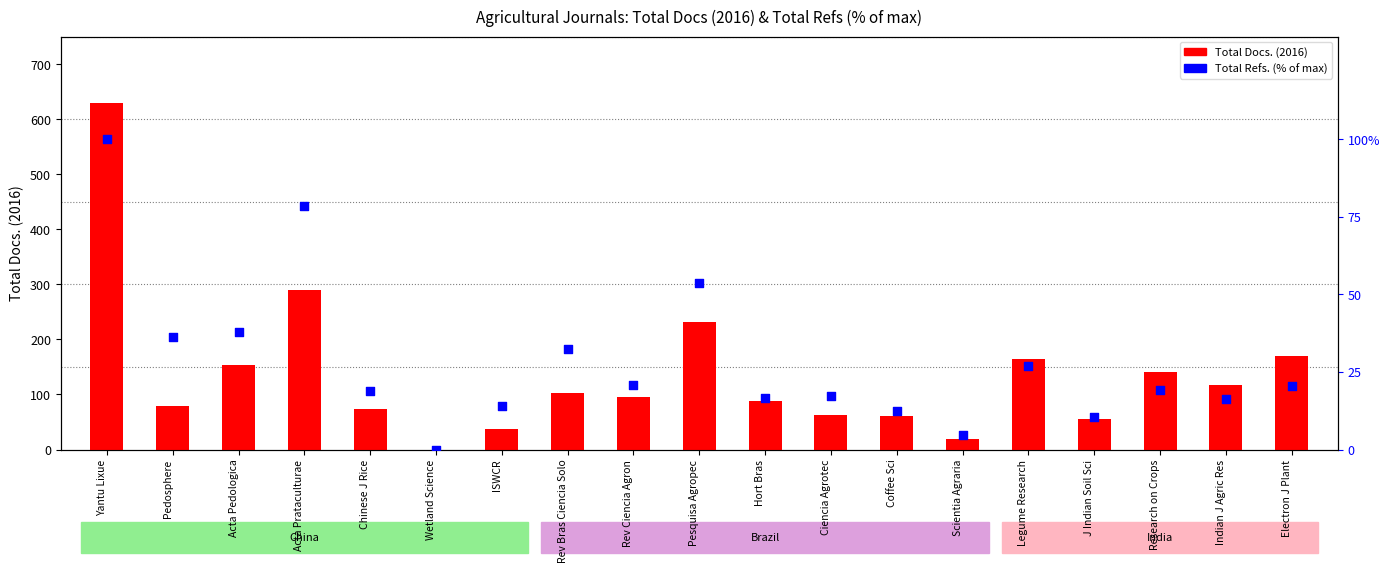

Which series contains the lowest Y value?

Total Docs. (2016)